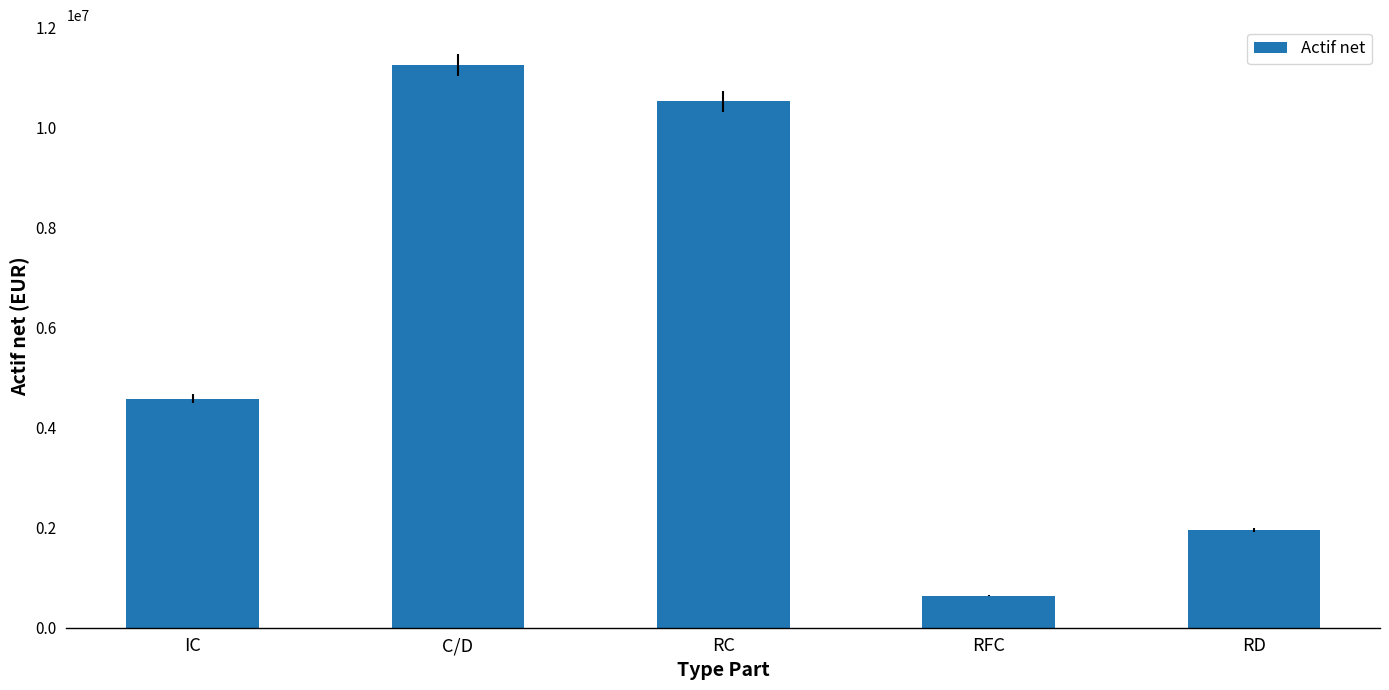

List the labels in order of value, smallest first.

RFC, RD, IC, RC, C/D